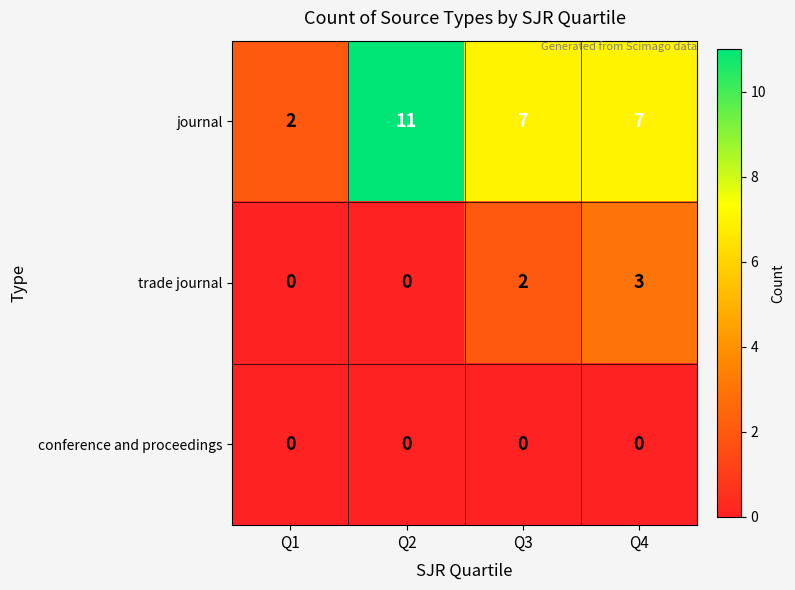

Which series changed the most between Q1 and Q3?

journal